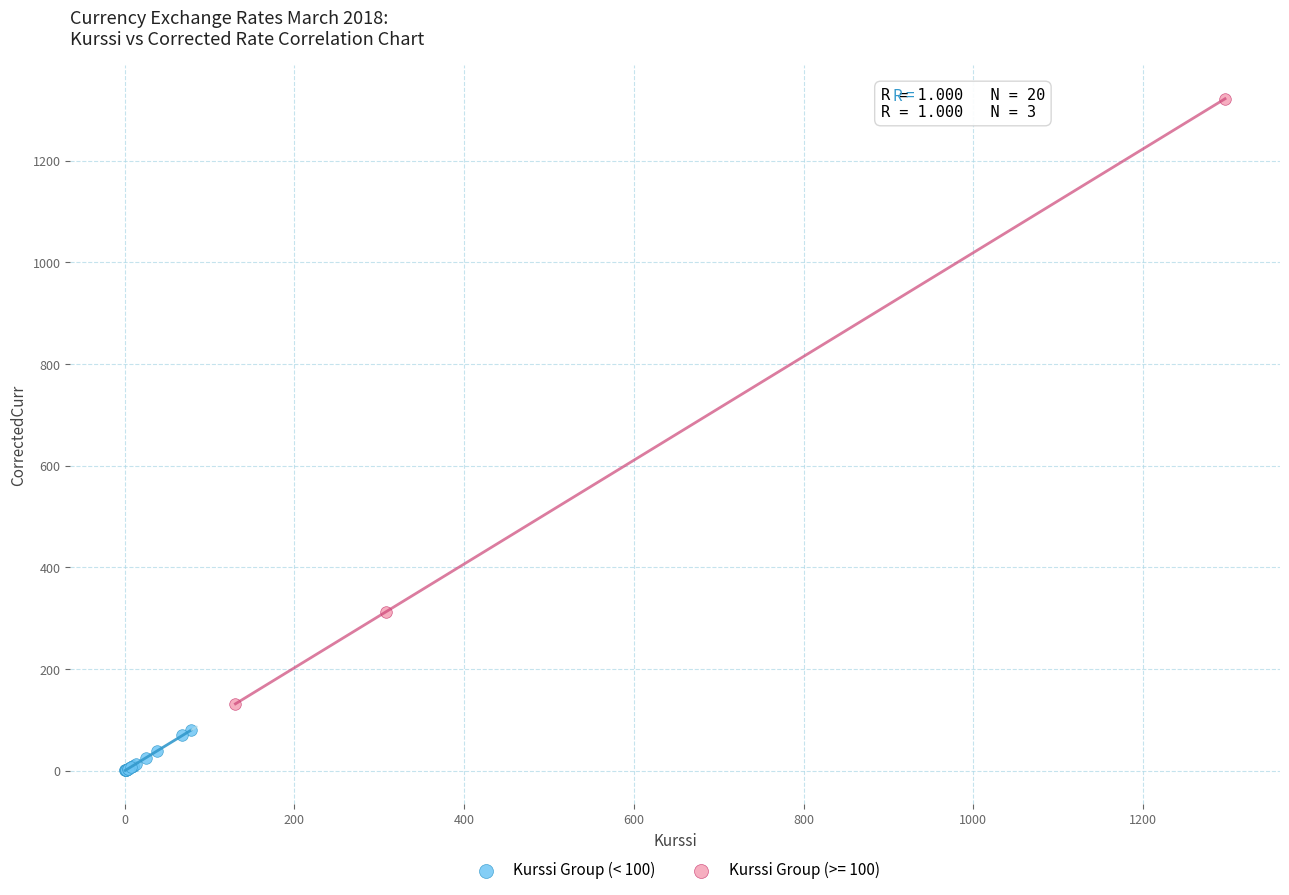

Which series reaches the minimum Y coordinate?

Kurssi Group (< 100)